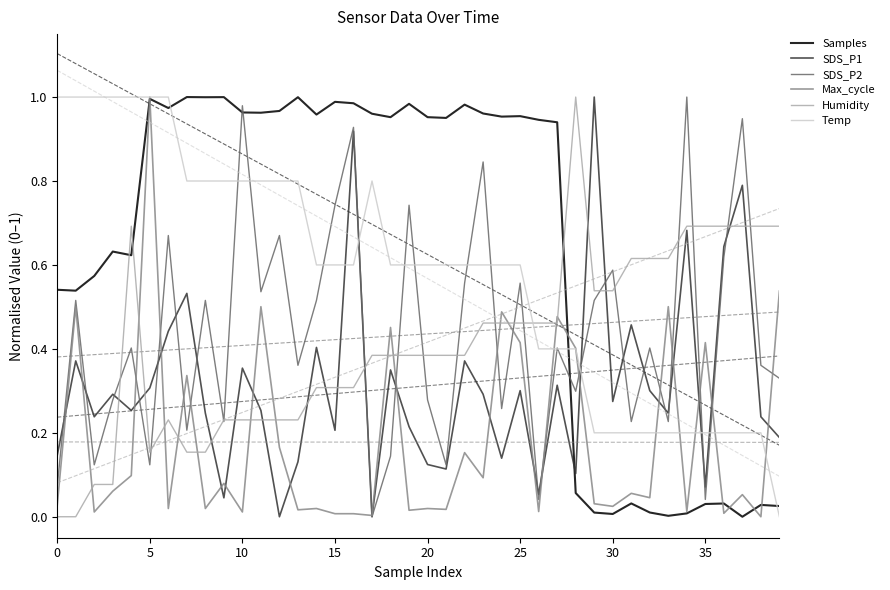

What are all the series names shown in the legend?

Samples, SDS_P1, SDS_P2, Max_cycle, Humidity, Temp